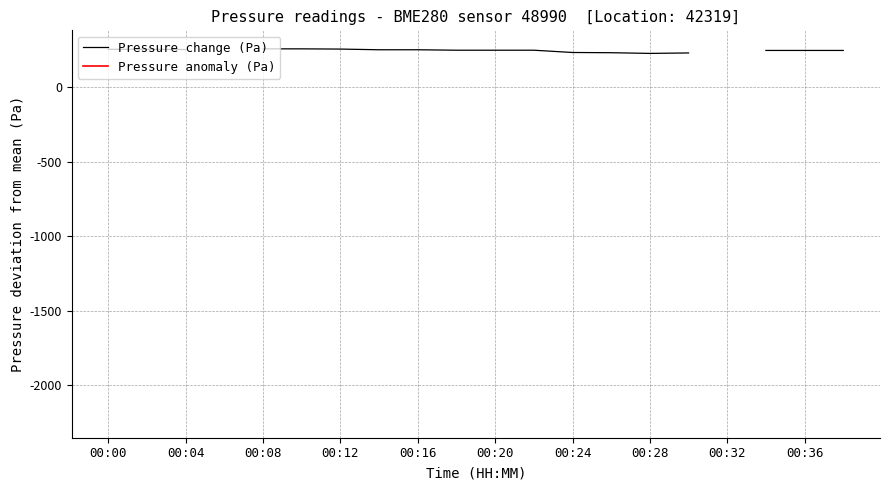

Is the value of Pressure anomaly (Pa) at 17 greater than the value of Pressure change (Pa) at 00:24?

No